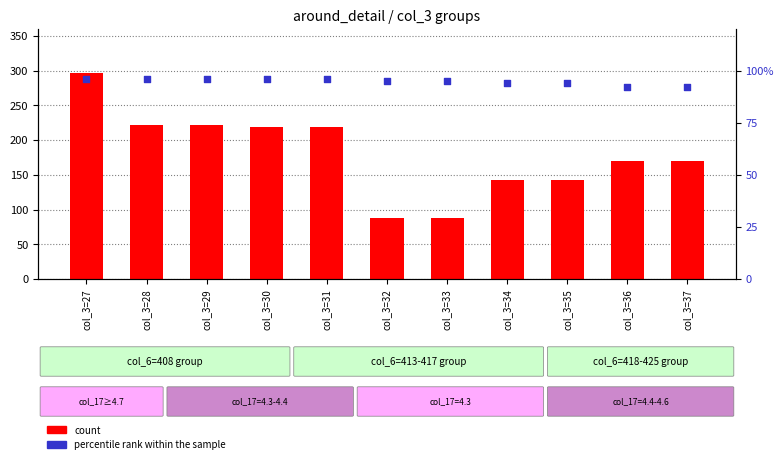

Which series has the widest spread of Y values?

count